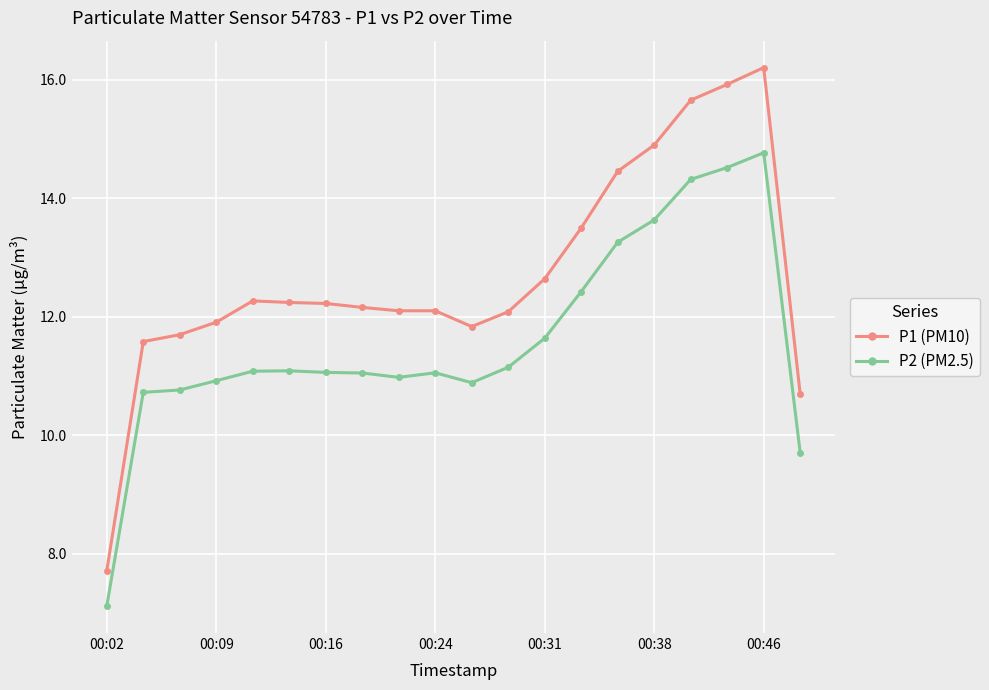

At how many categories does at least one series exceed 12?

14